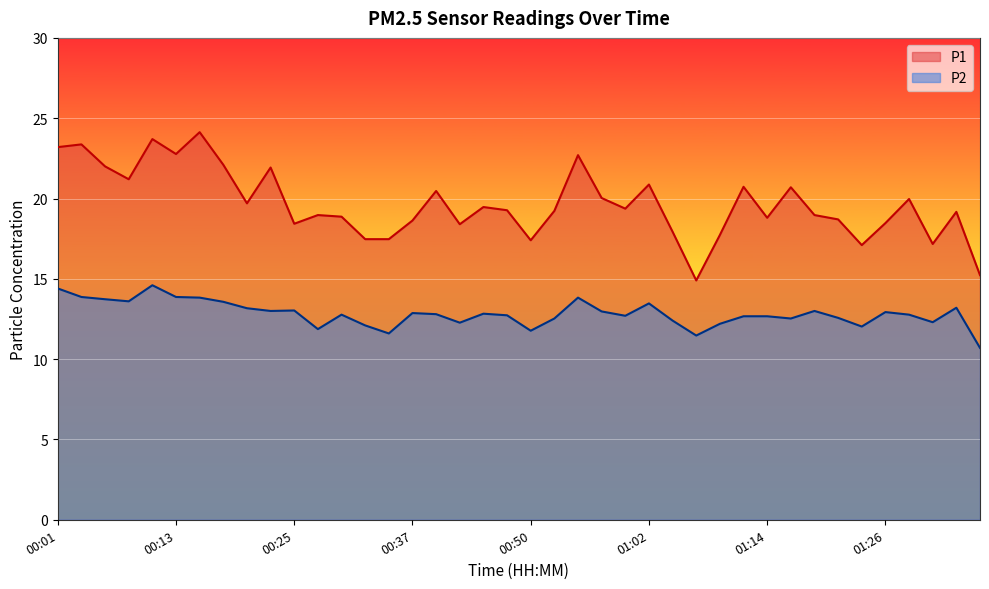

Reading left to right, transcribe all the data shown in this chart.

P1: 00:01=23.2	00:03=23.4	00:06=22.0	00:08=21.2	00:10=23.7	00:13=22.8	00:15=24.1	00:18=22.1	00:20=19.7	00:23=21.9	00:25=18.4	00:28=19.0	00:30=18.9	00:32=17.5	00:35=17.5	00:37=18.6	00:40=20.5	00:42=18.4	00:45=19.5	00:47=19.3	00:50=17.4	00:52=19.2	00:54=22.7	00:57=20.0	00:59=19.4	01:02=20.9	01:04=17.9	01:07=14.9	01:09=17.7	01:11=20.7	01:14=18.8	01:16=20.7	01:19=19.0	01:21=18.7	01:24=17.1	01:26=18.5	01:29=20.0	01:31=17.2	01:33=19.2	01:36=15.2
P2: 00:01=14.4	00:03=13.9	00:06=13.7	00:08=13.6	00:10=14.6	00:13=13.9	00:15=13.8	00:18=13.6	00:20=13.2	00:23=13.0	00:25=13.0	00:28=11.9	00:30=12.8	00:32=12.1	00:35=11.6	00:37=12.9	00:40=12.8	00:42=12.3	00:45=12.8	00:47=12.7	00:50=11.8	00:52=12.5	00:54=13.8	00:57=13.0	00:59=12.7	01:02=13.5	01:04=12.4	01:07=11.5	01:09=12.2	01:11=12.7	01:14=12.7	01:16=12.5	01:19=13.0	01:21=12.6	01:24=12.0	01:26=12.9	01:29=12.8	01:31=12.3	01:33=13.2	01:36=10.7